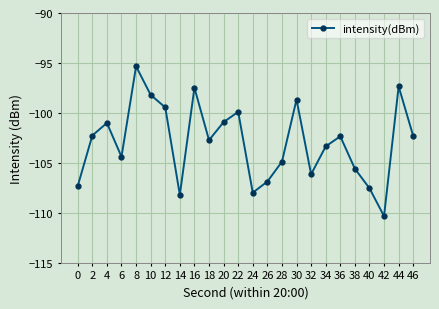

What is the approximate value at 10?

-98.2